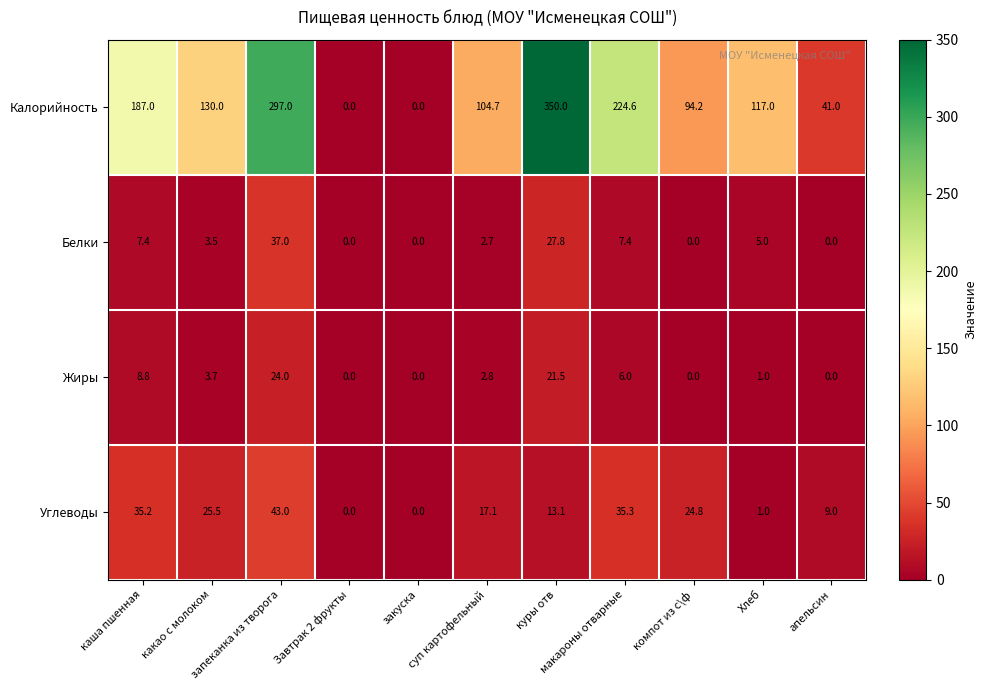

What is the highest value of the Углеводы series?

43.0